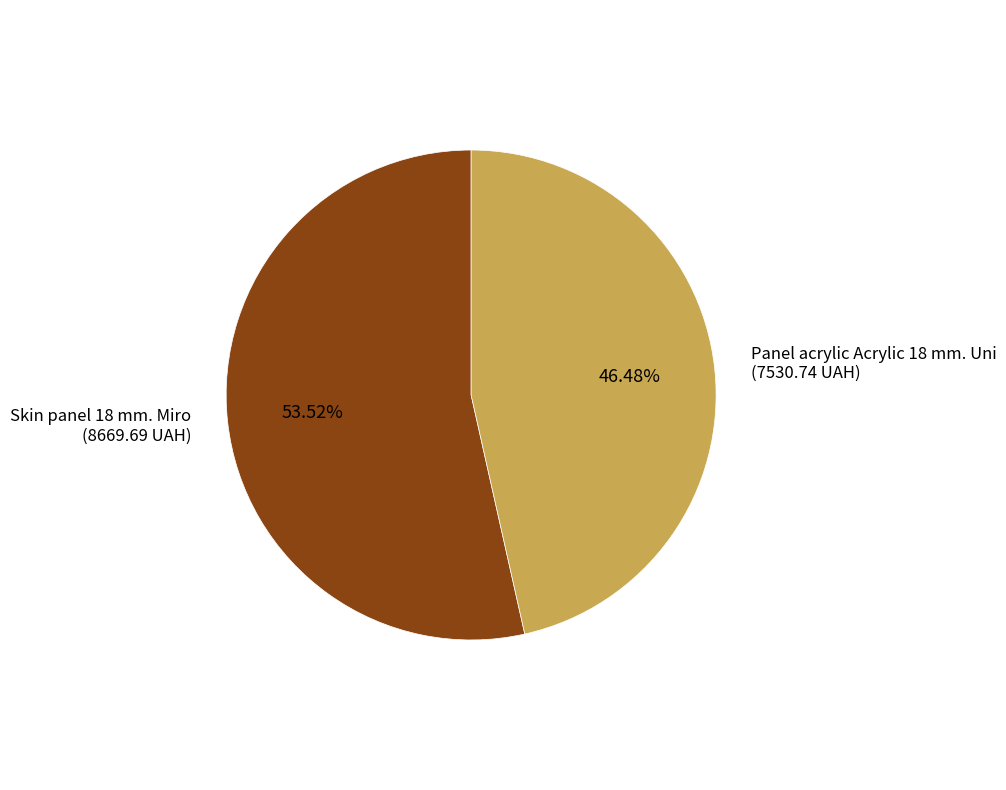

How many segments does this pie chart have?

2